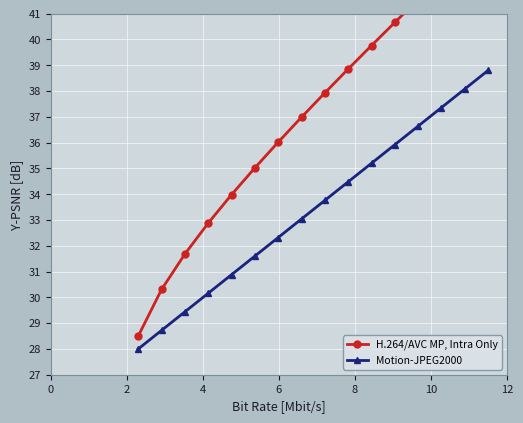

True or false: H.264/AVC MP, Intra Only has more than 0 points higher than both neighbors.

False